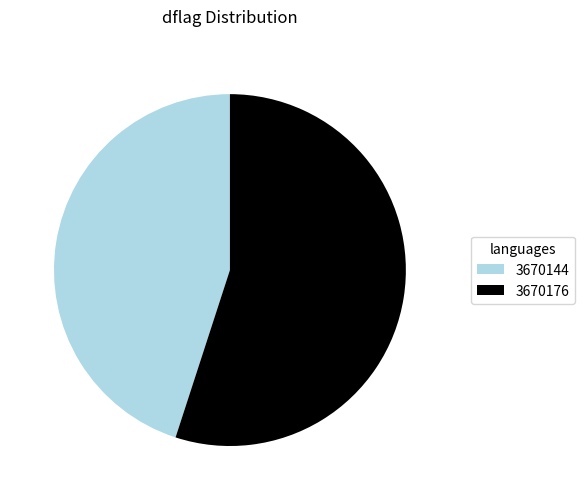

Which has a higher value, 3670144 or 3670176?

3670176